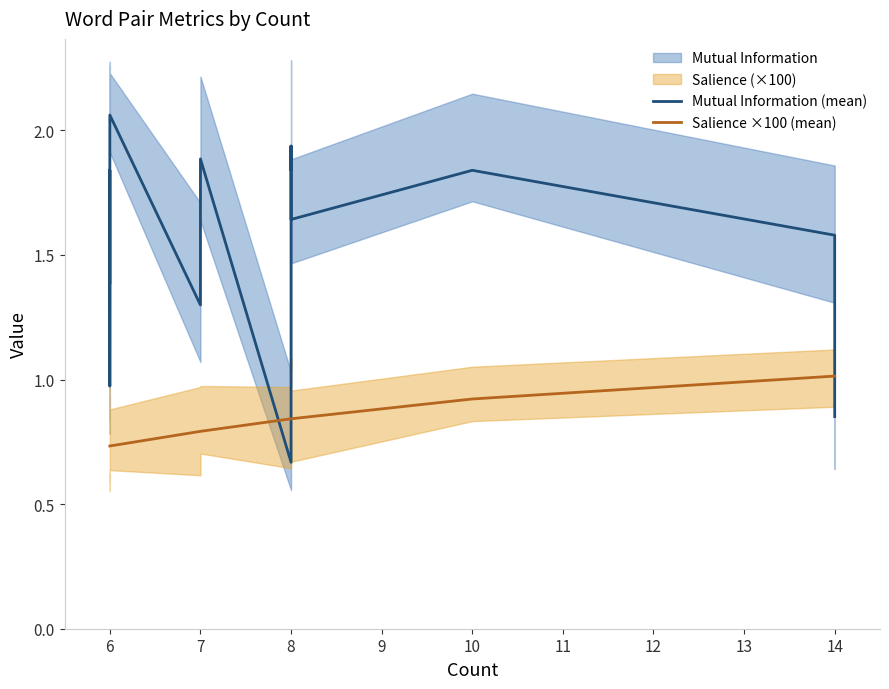

How many intersections are there between Salience ×100 (mean) and Mutual Information (mean)?

3